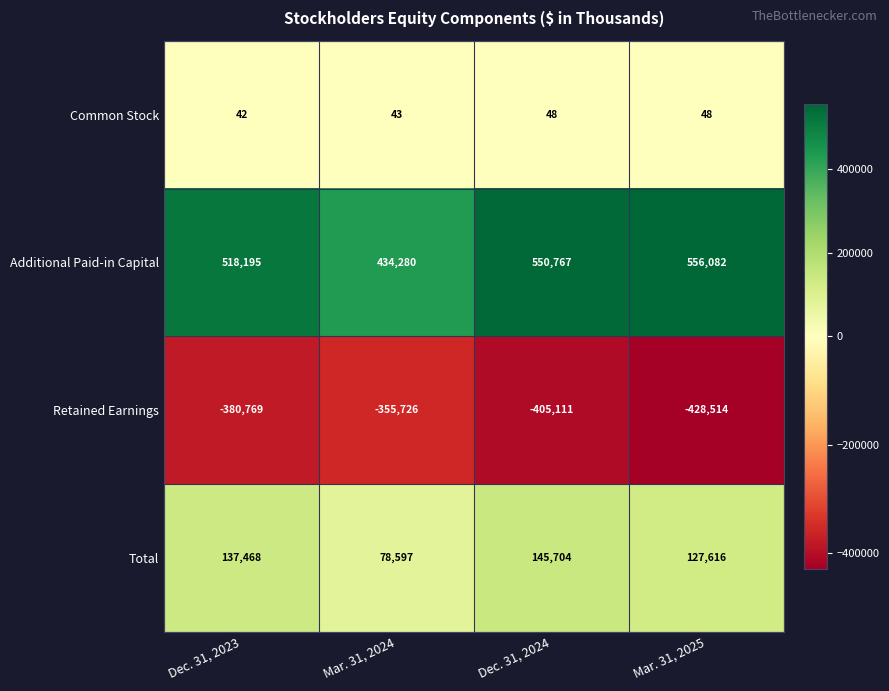

Reading right to left, what are all the values shown in this chart?

Common Stock: 48	48	43	42
Additional Paid-in Capital: 556082	550767	434280	518195
Retained Earnings: -428514	-405111	-355726	-380769
Total: 127616	145704	78597	137468